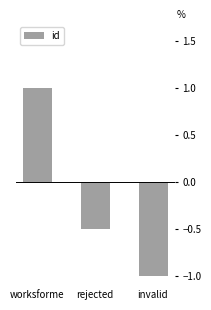

True or false: the data shows -1.0 at invalid.

True